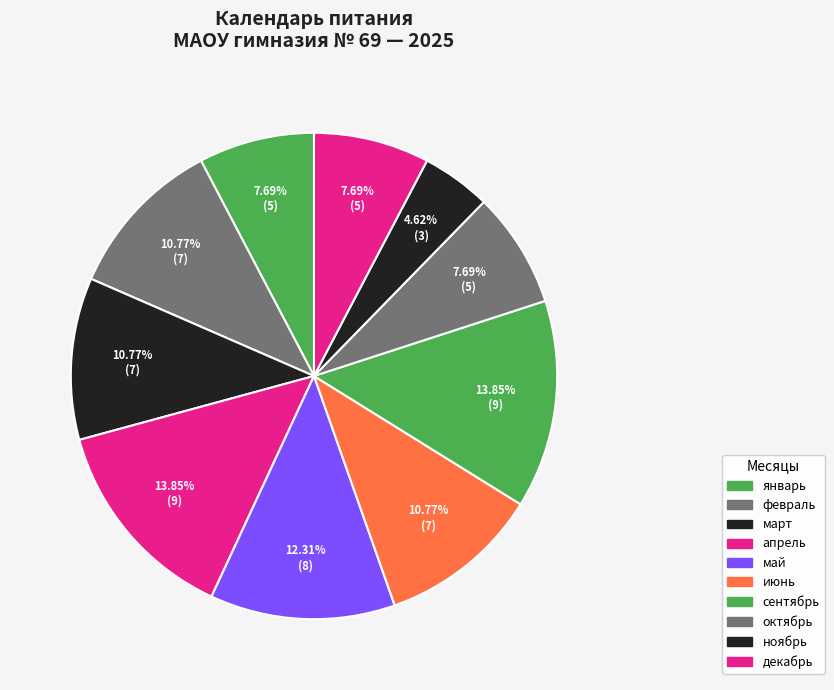

How many segments does this pie chart have?

10